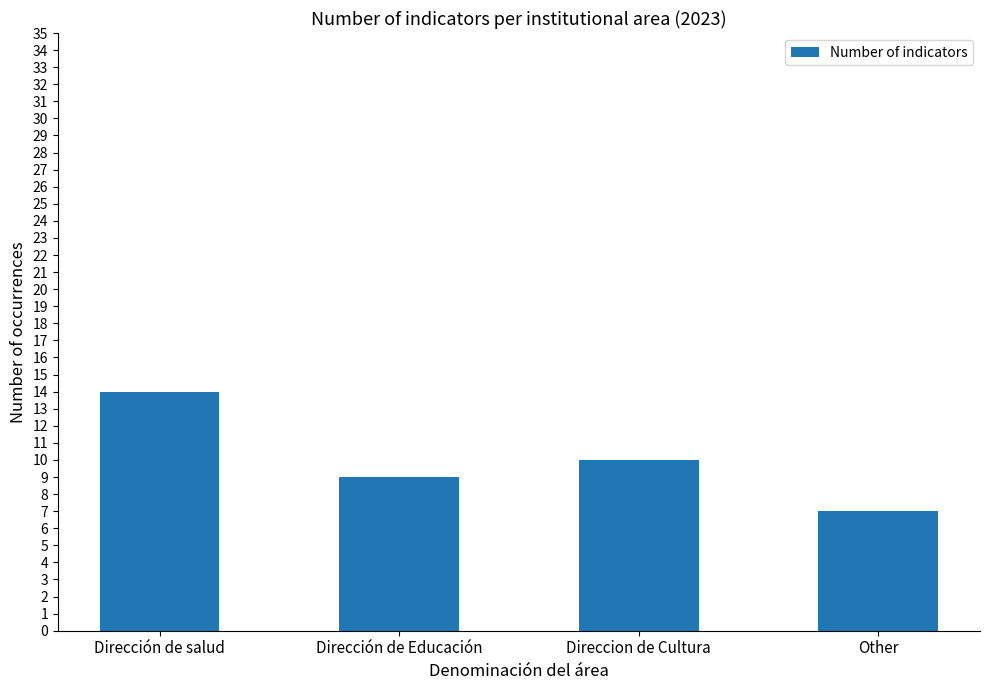

Reading right to left, list all the values displayed in this chart.

7	10	9	14